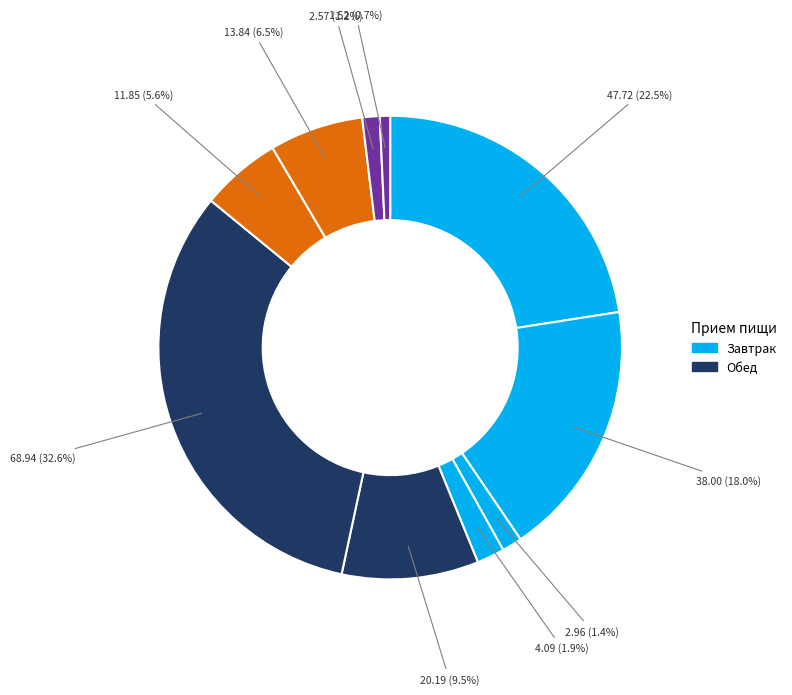

To the nearest percent, what is the difference between the largest and smallest slice percentages?

32%